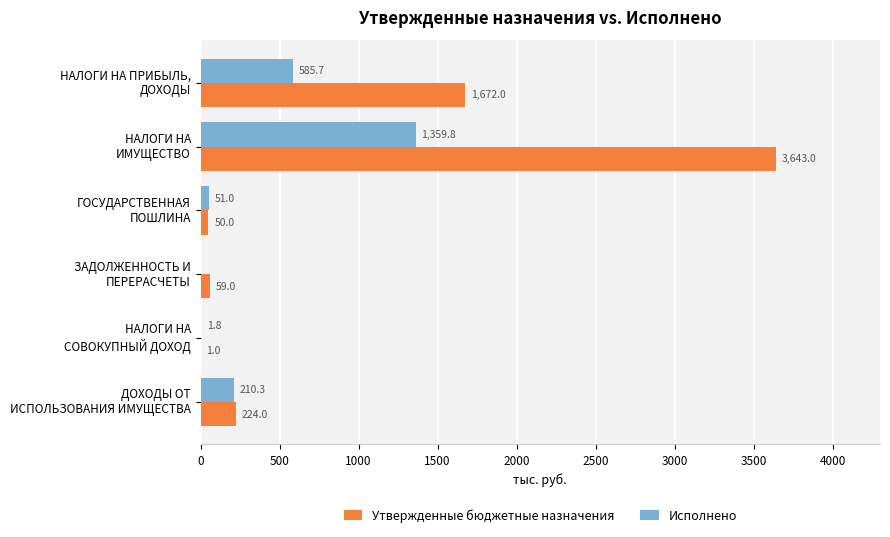

At which category is the sum across all series the highest?

НАЛОГИ НА
ИМУЩЕСТВО